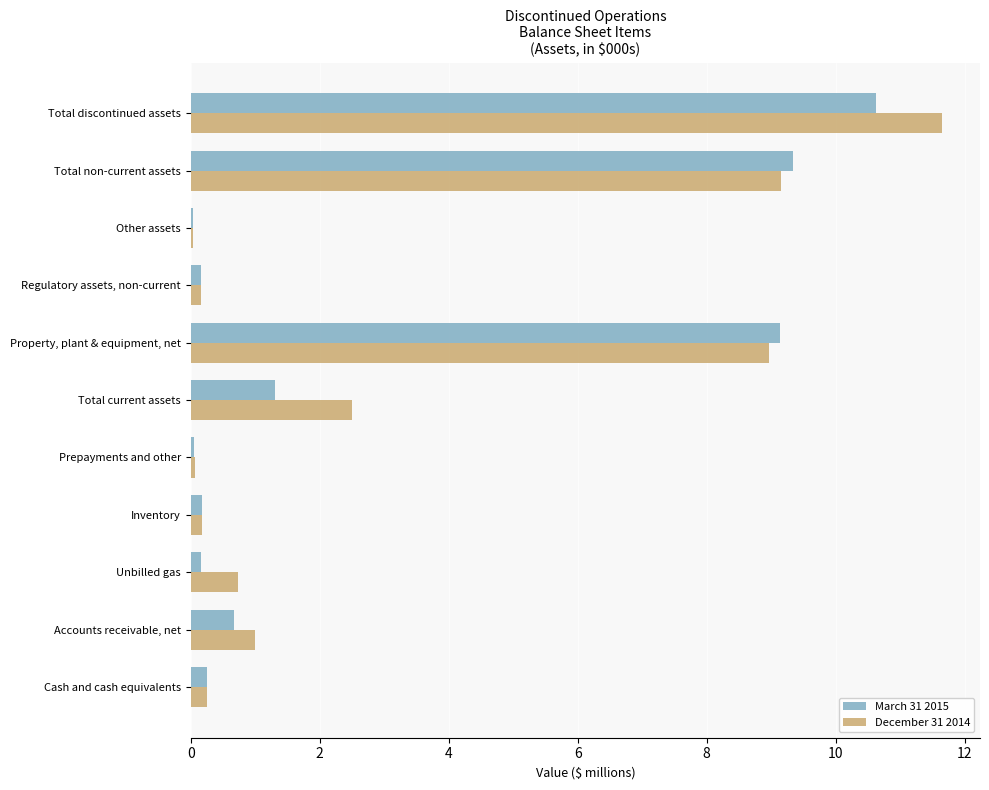

At which category is the sum across all series the highest?

Total discontinued assets